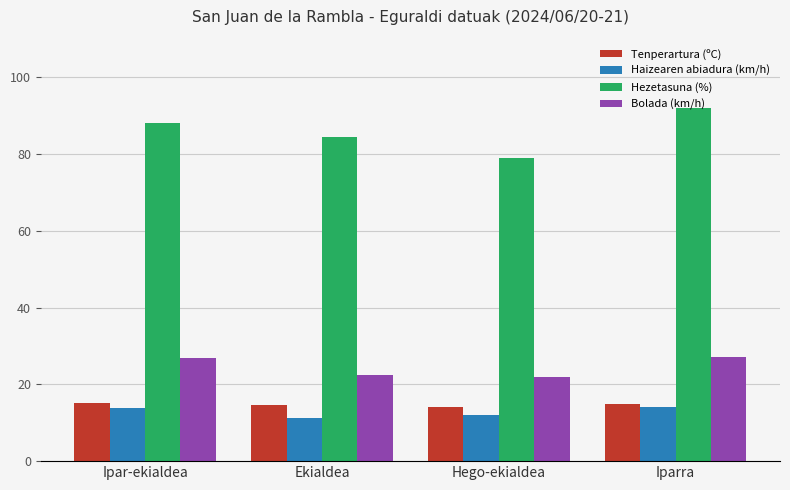

At Hego-ekialdea, list the series in order from largest to smallest.

Hezetasuna (%), Bolada (km/h), Tenperartura (ºC), Haizearen abiadura (km/h)